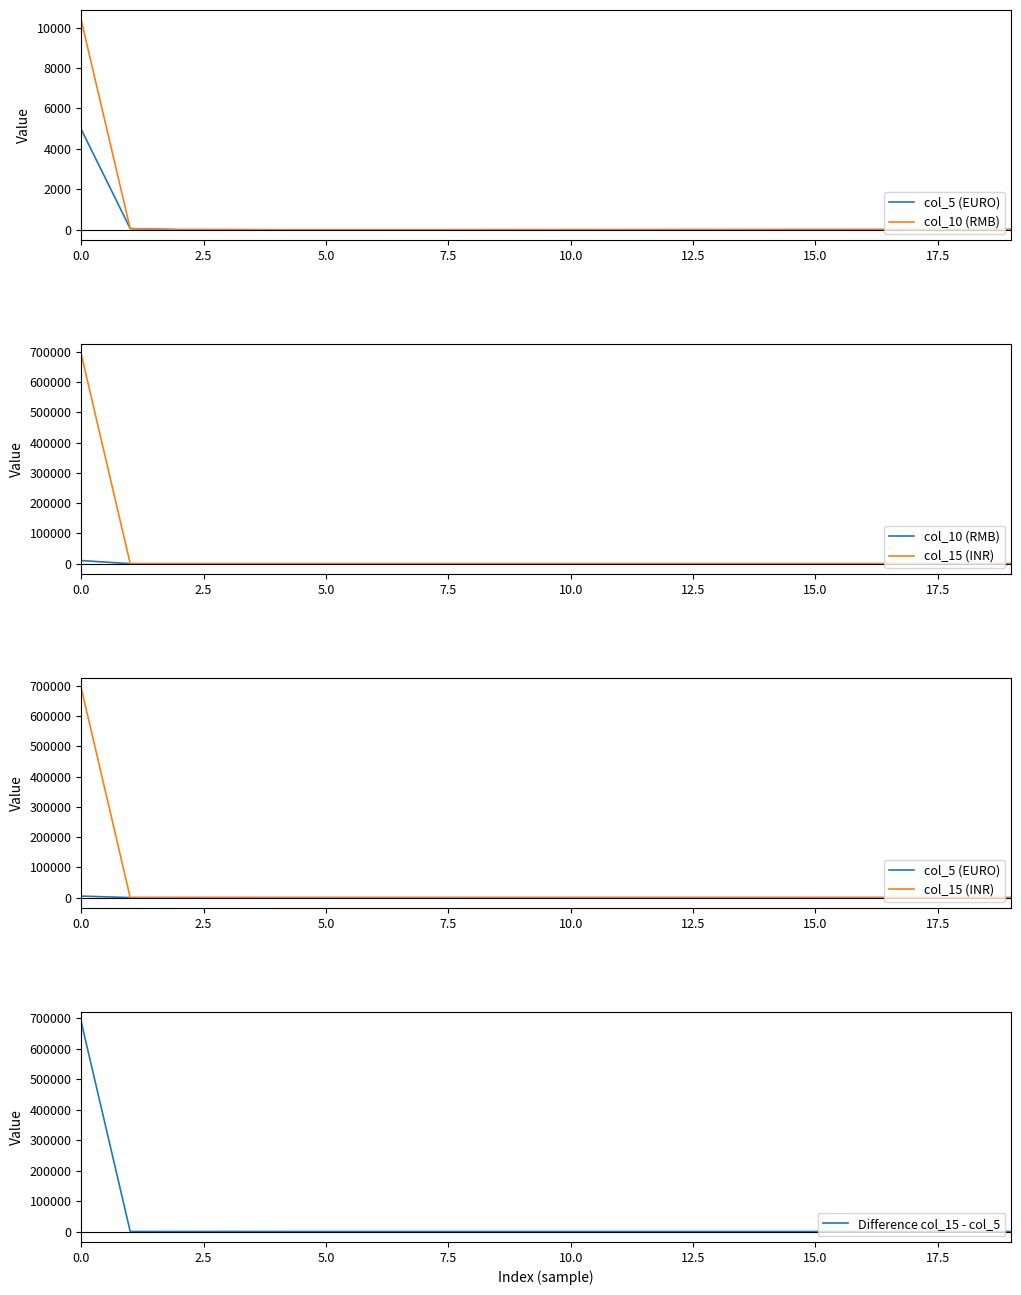

What is the difference between the second highest and second lowest values in the Difference col_15 - col_5 series?

90